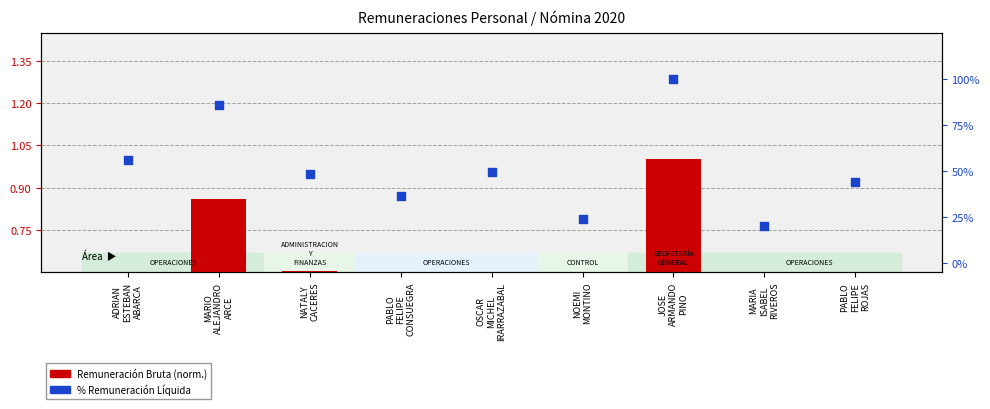

Which series has the largest total across all categories?

% Remuneración Líquida